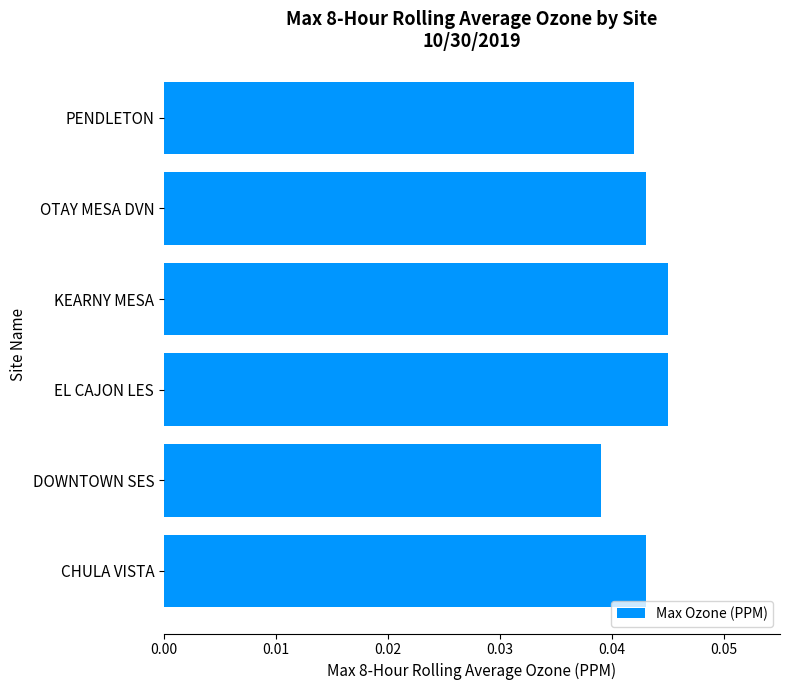

At which label is the value closest to 0?

DOWNTOWN SES